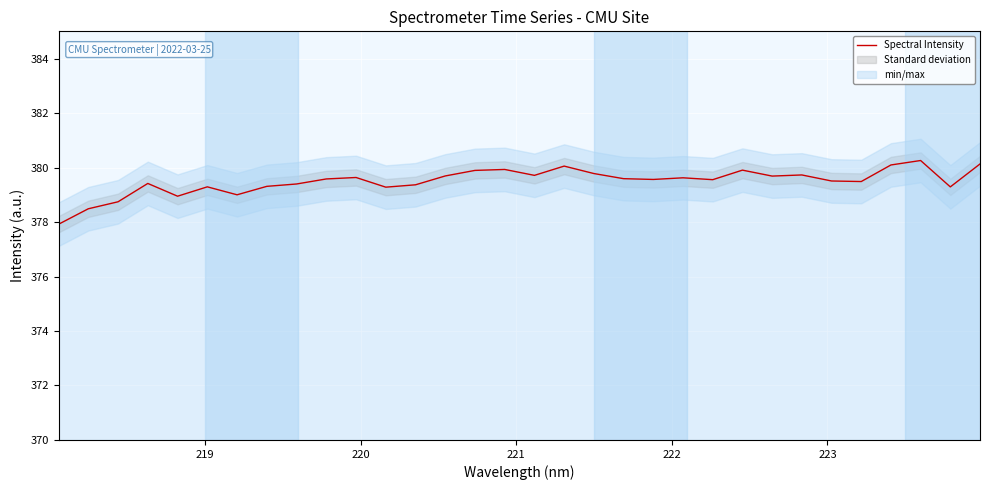

What is the minimum value for Spectral Intensity?

377.9